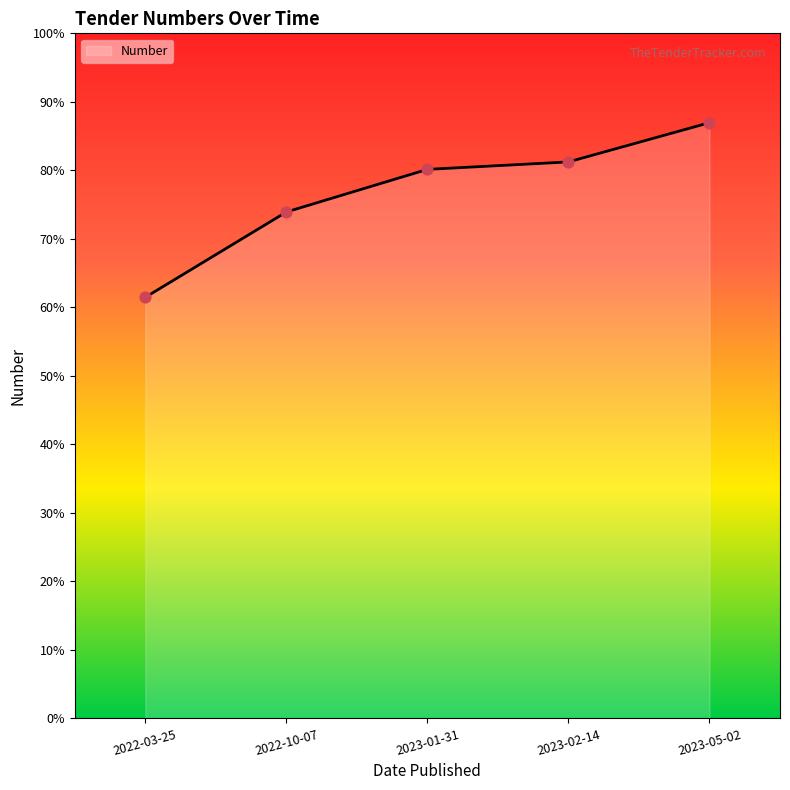

Is this an area chart (filled region under the line)?

Yes